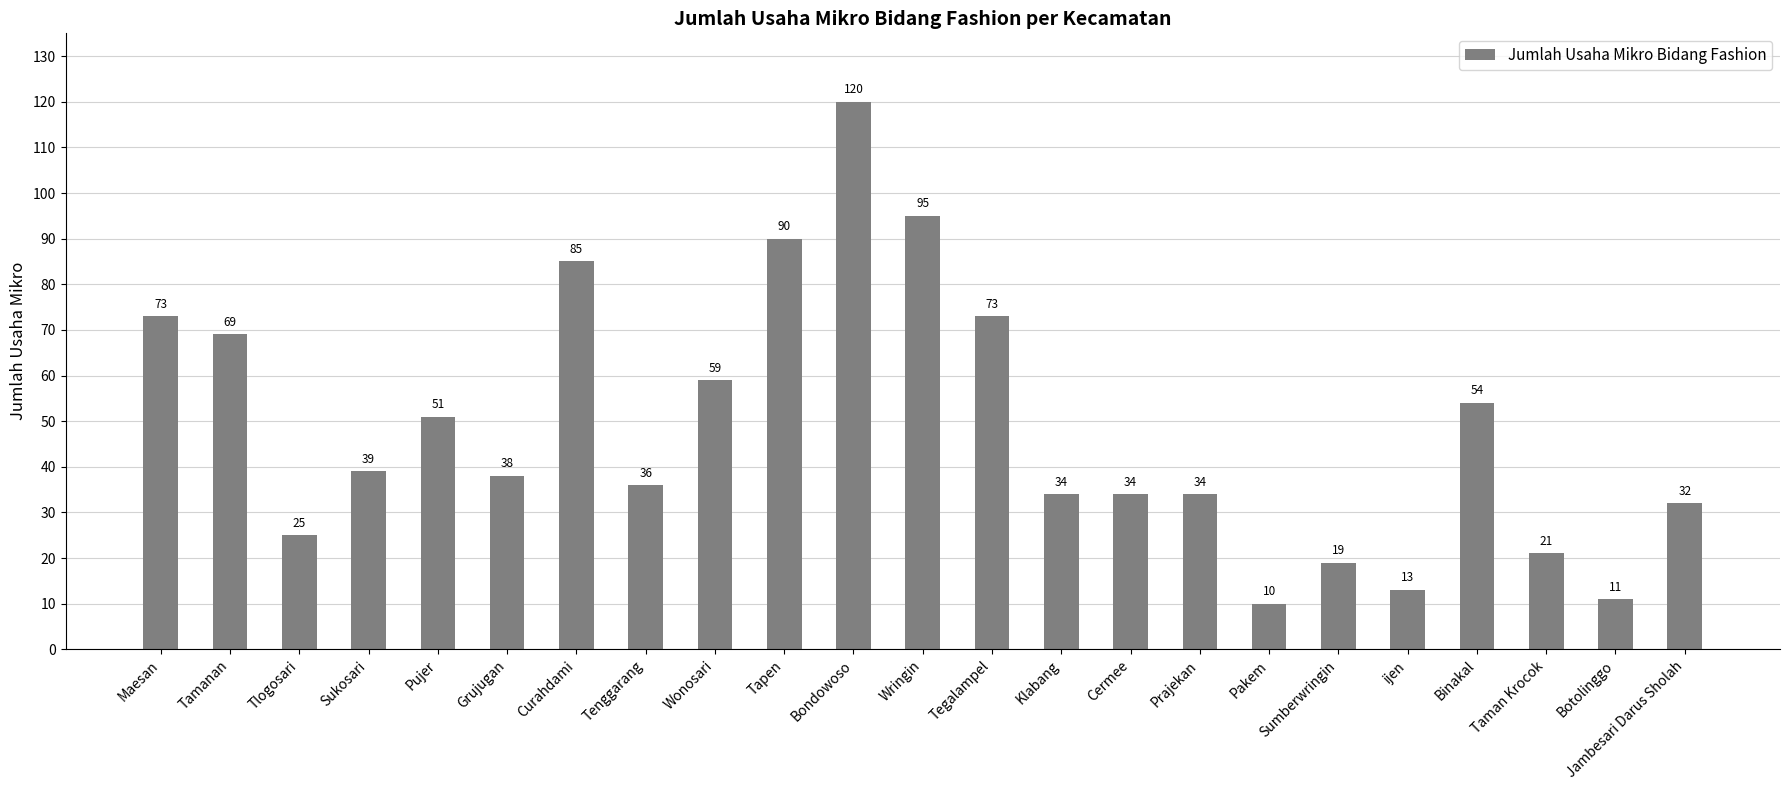

What is the label of the 22nd bar from the right?

Tamanan